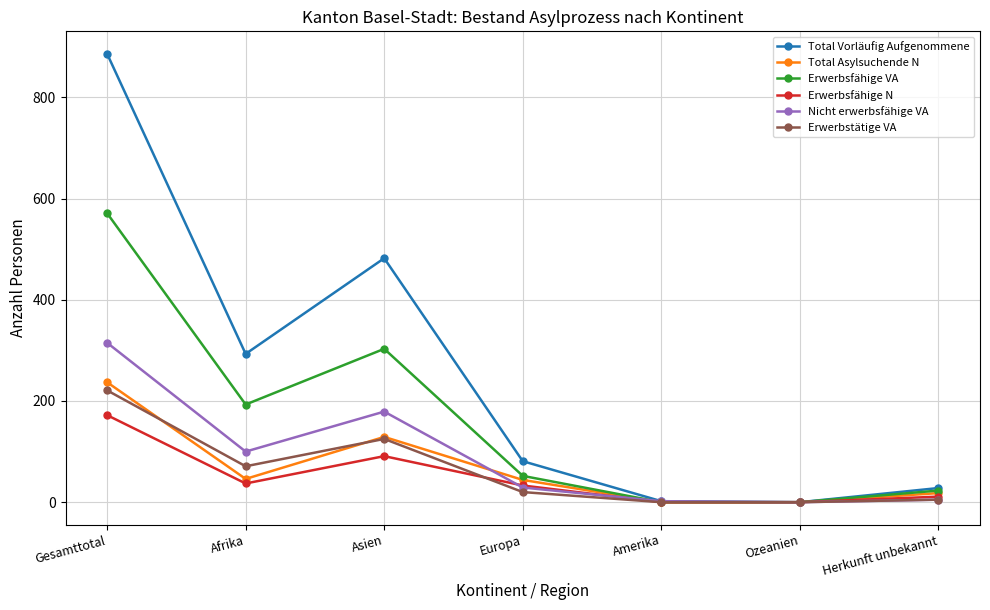

Where is Erwerbstätige VA nearest to the value 110?

Asien